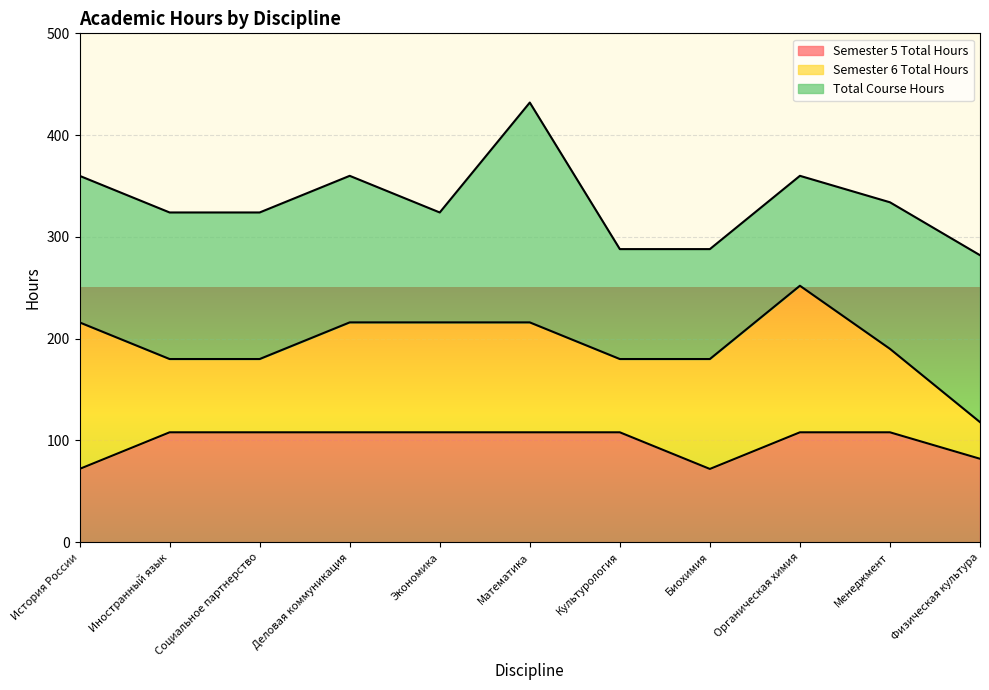

What is the approximate value of Semester 6 Total Hours at Иностранный язык?

72